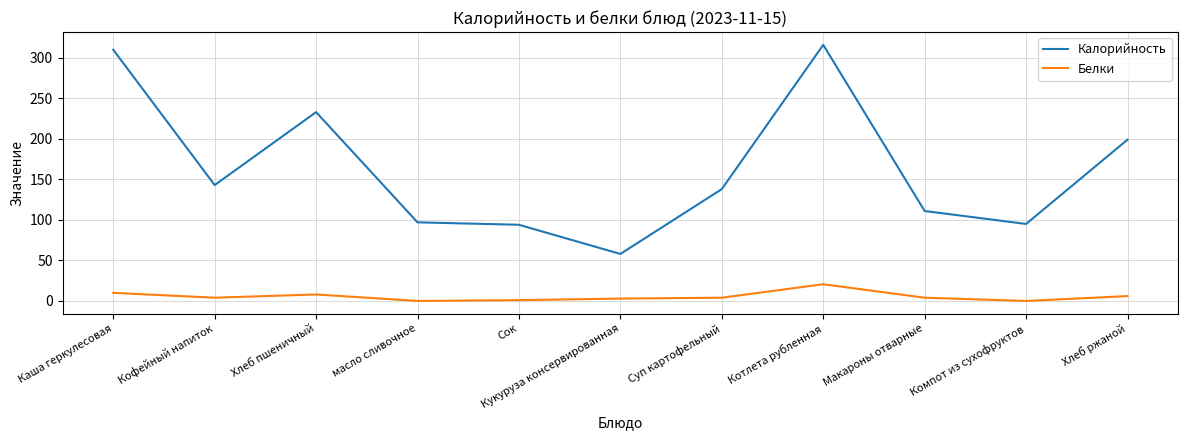

What are all the series names shown in the legend?

Калорийность, Белки